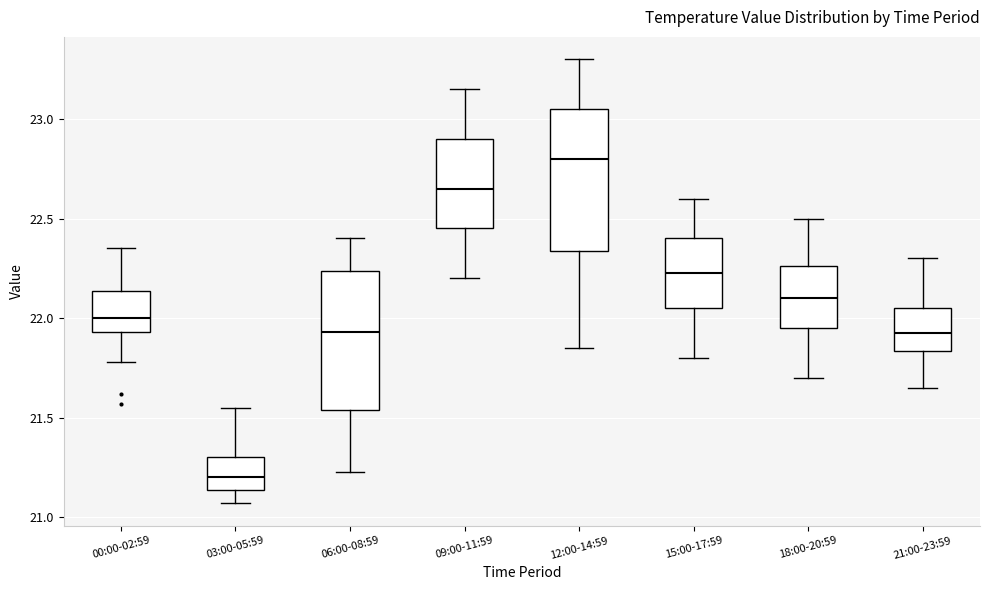

Which box's median line is the highest?

12:00-14:59